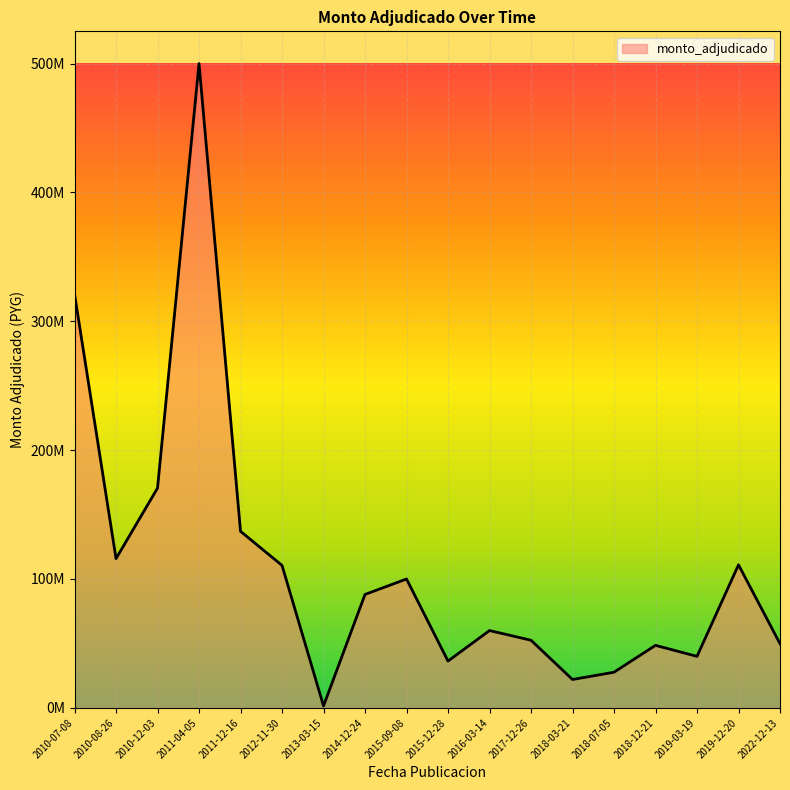

Which label corresponds to the smallest value in the chart?

2013-03-15